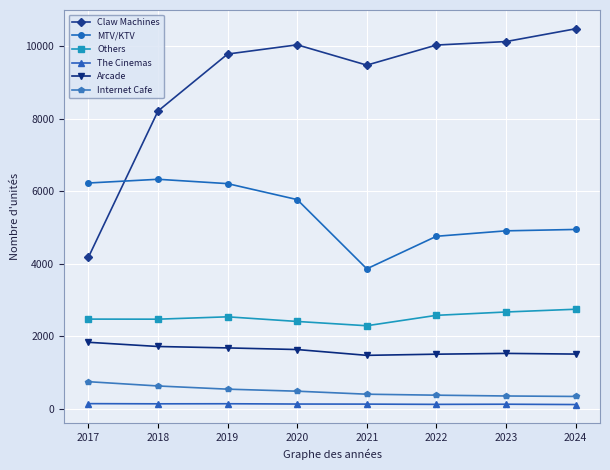

How many lines are shown in the chart?

6